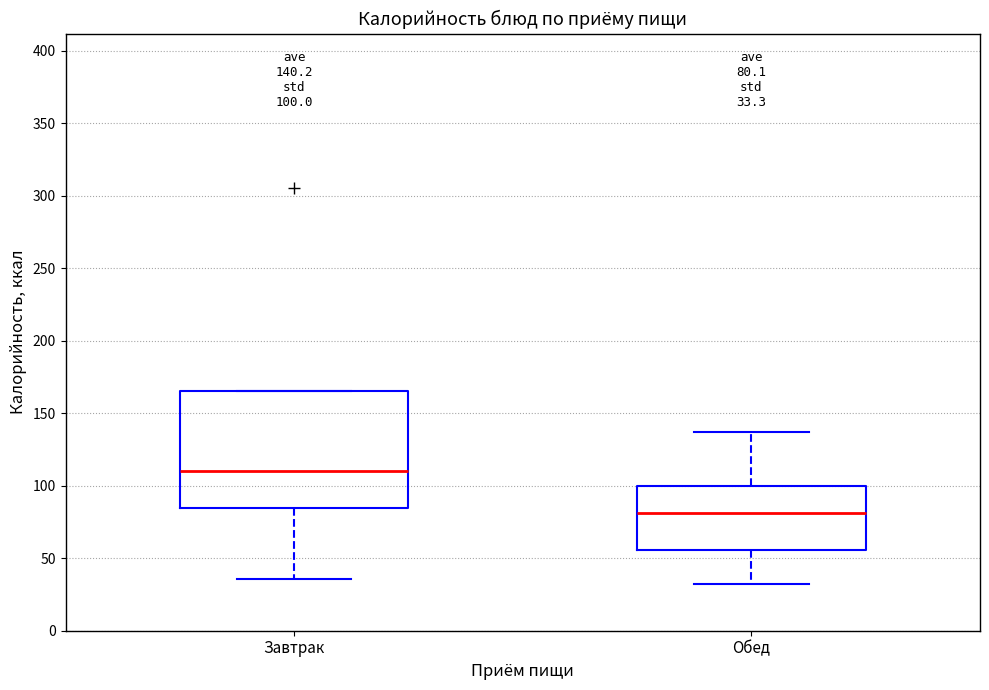

Which box has the lowest median line?

Обед